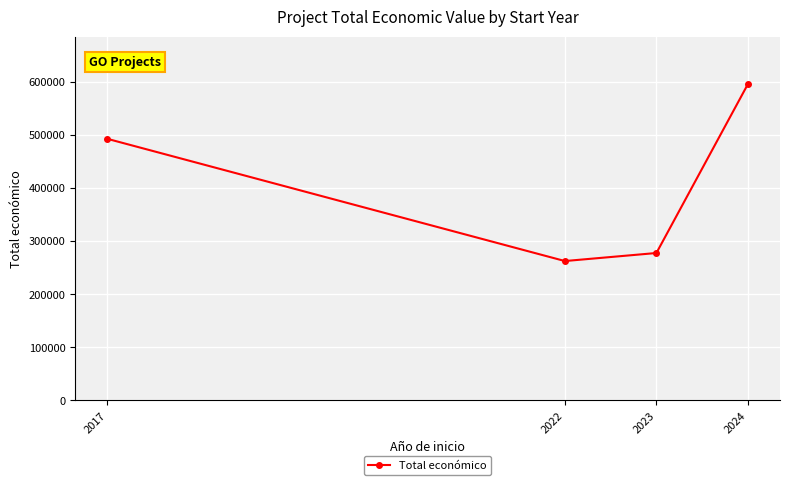

Does the chart display data point markers on the line(s)?

Yes